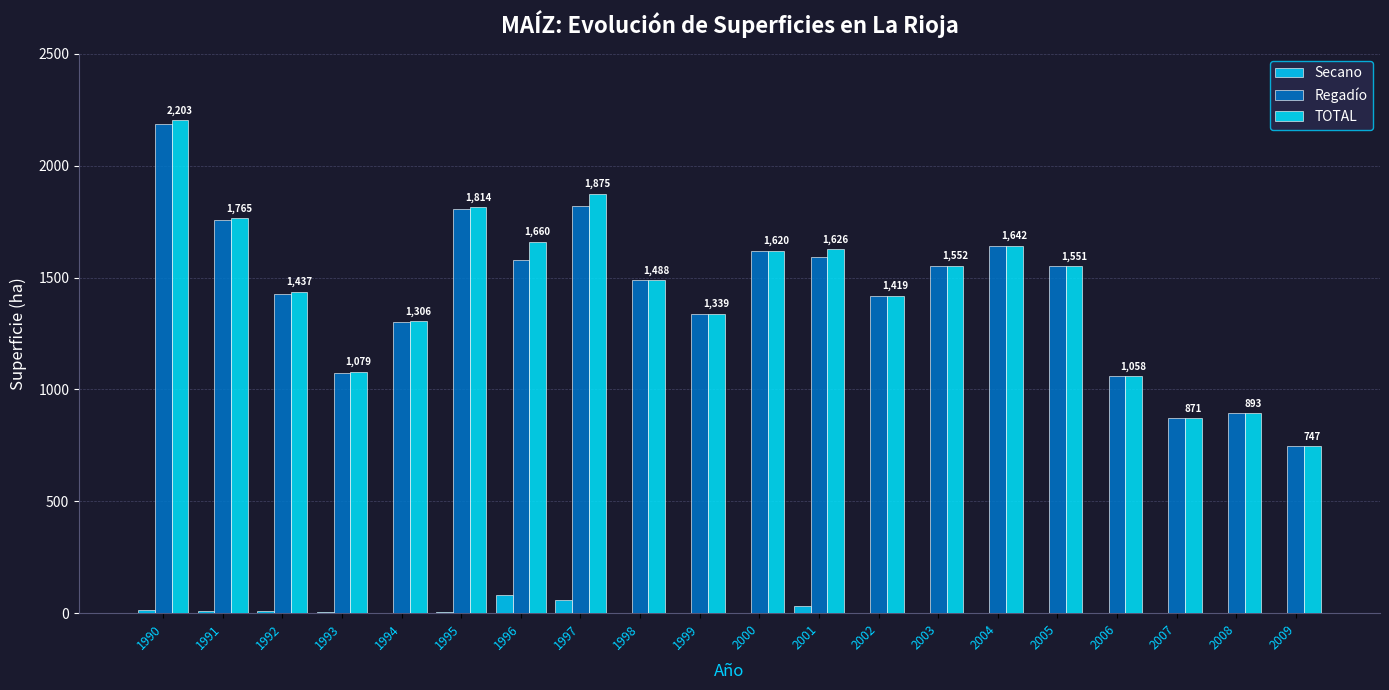

Count the number of categories in the chart.

20